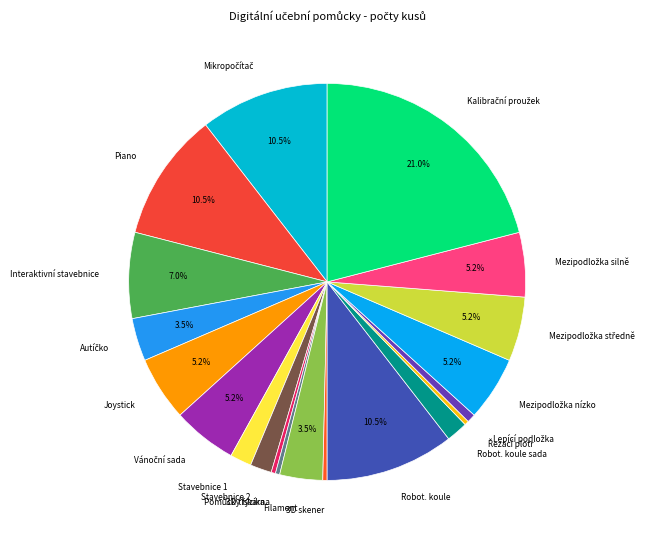

How many segments does this pie chart have?

20